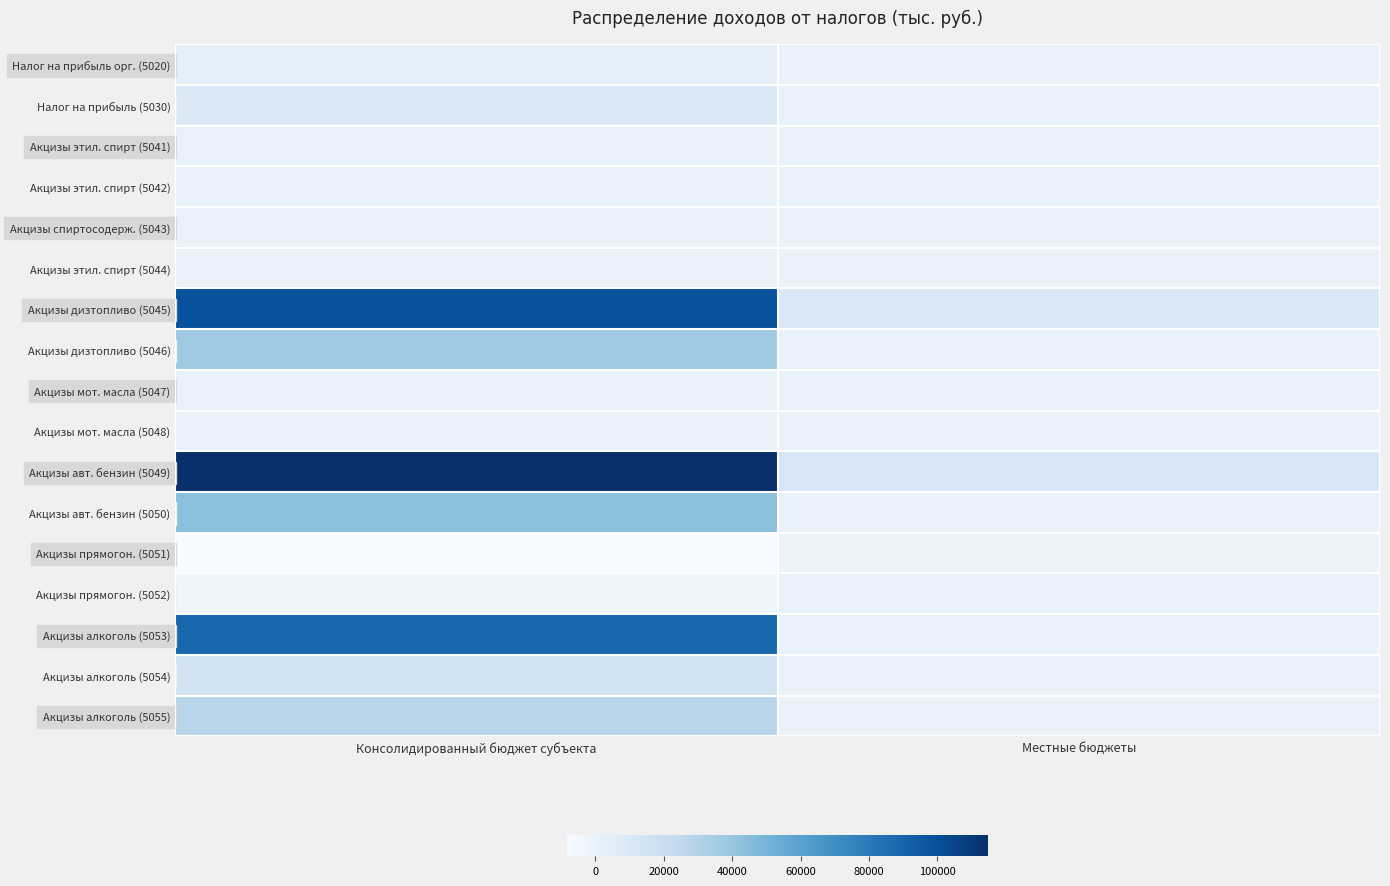

Which series has the widest spread of values?

Акцизы авт. бензин (5049)